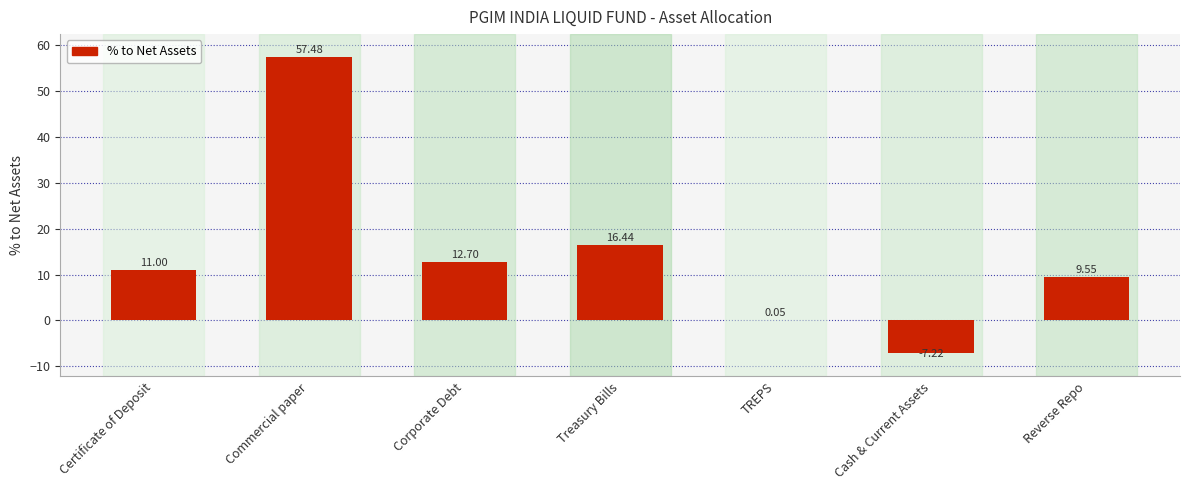

Where is the data nearest to the value 25?

Treasury Bills